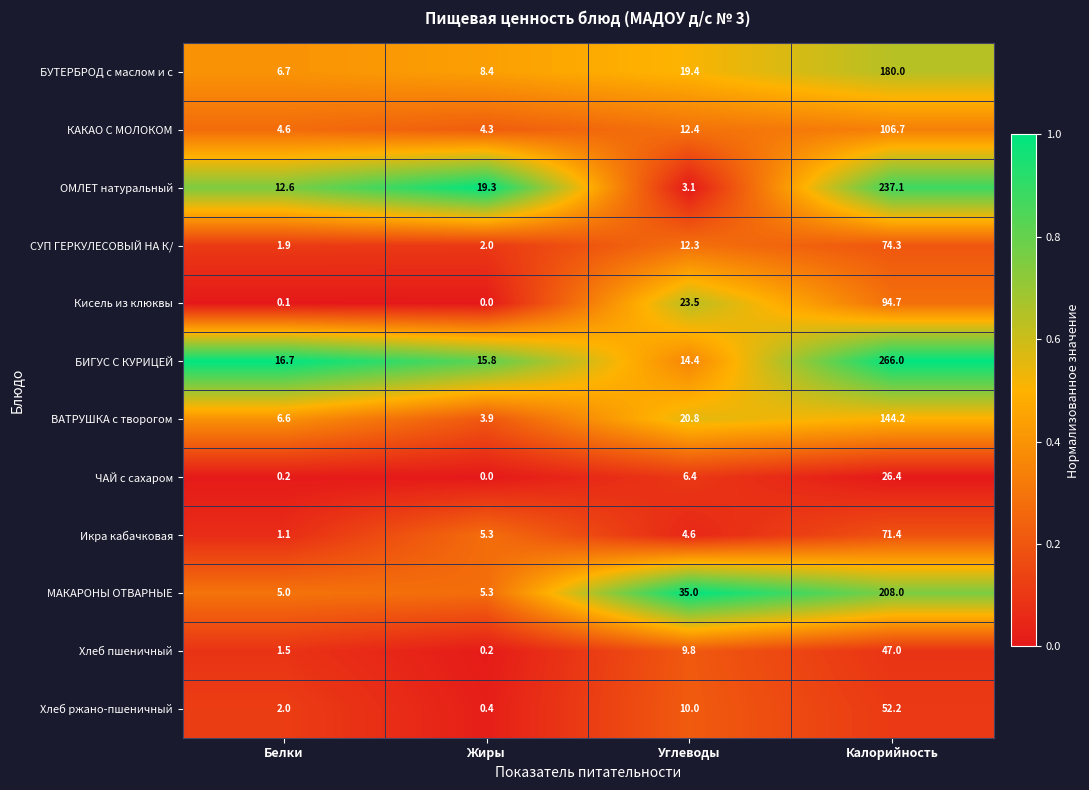

What is the average value of the Икра кабачковая series?

20.6